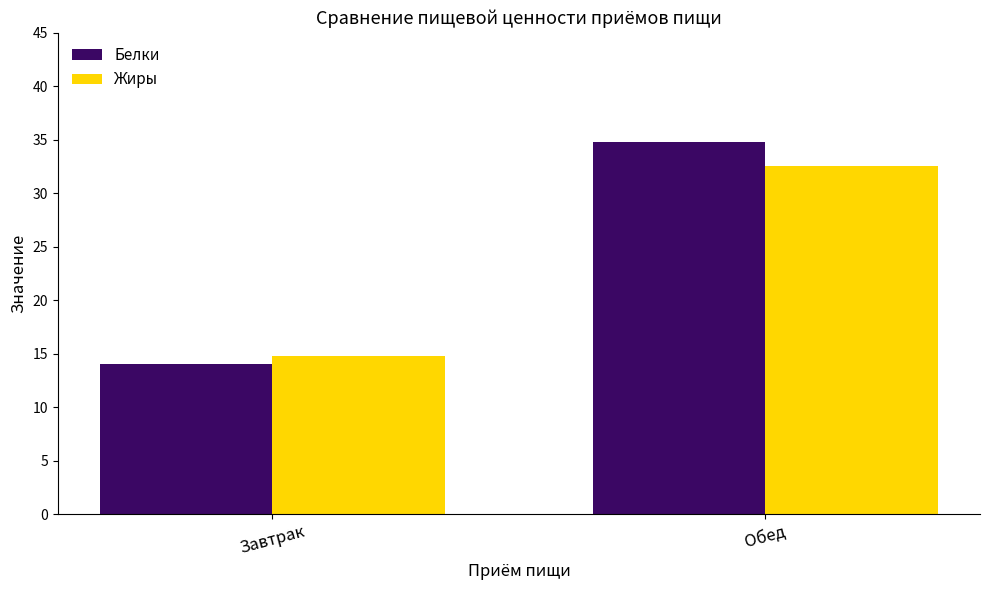

What position from the right is Обед?

1